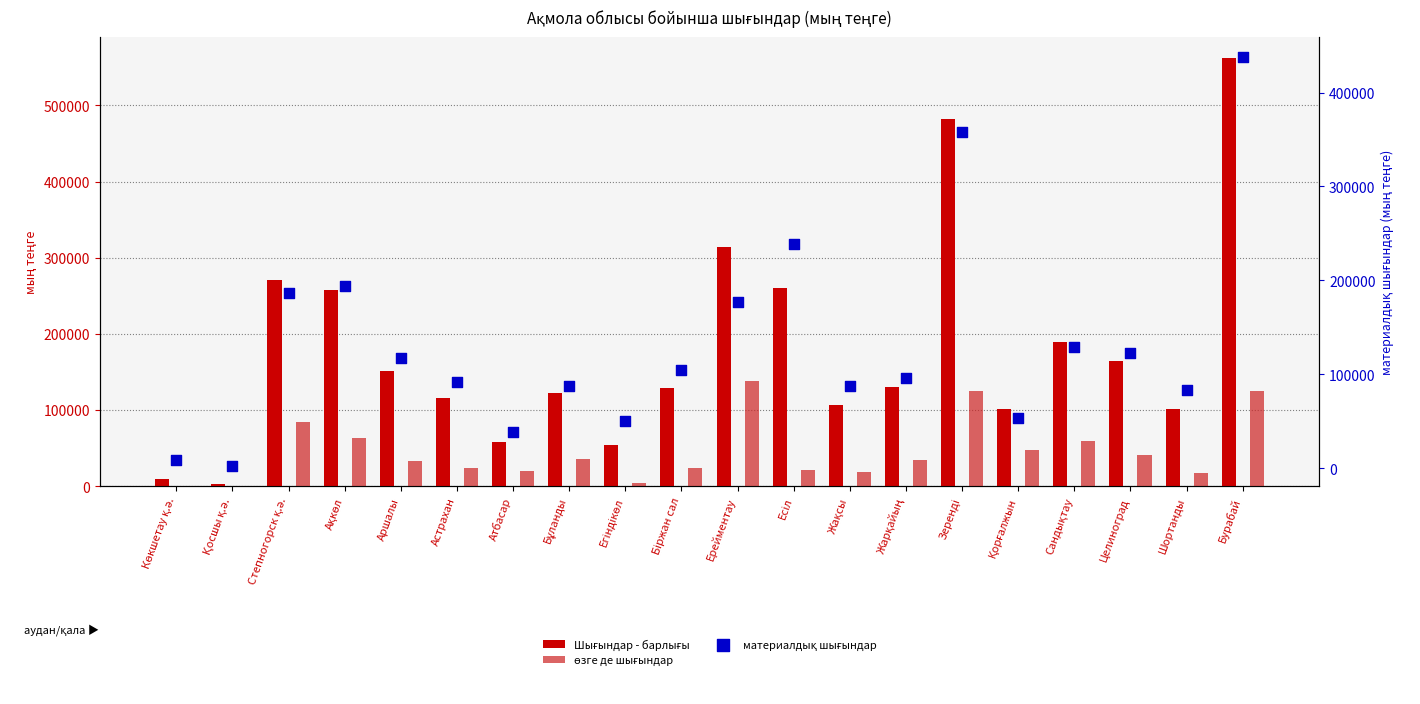

Is the value of материалдық шығындар at Аршалы greater than the value of Шығындар - барлығы at Аршалы?

No